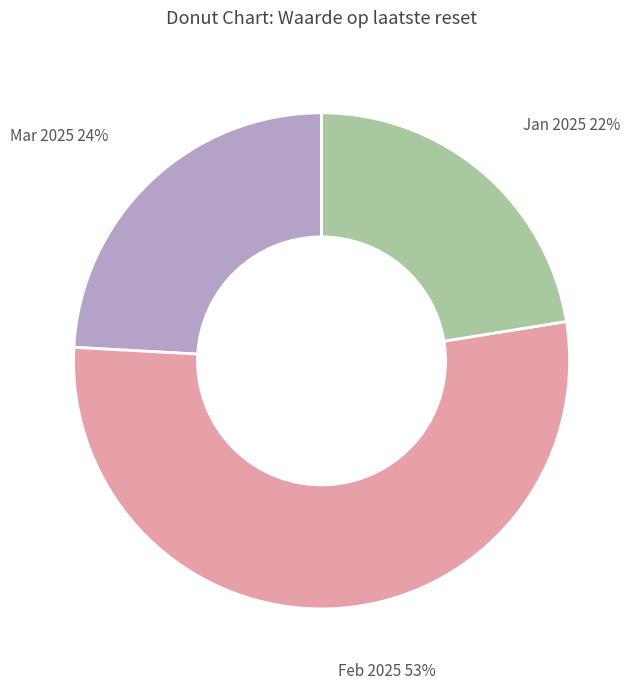

Count the number of slices in the pie.

3